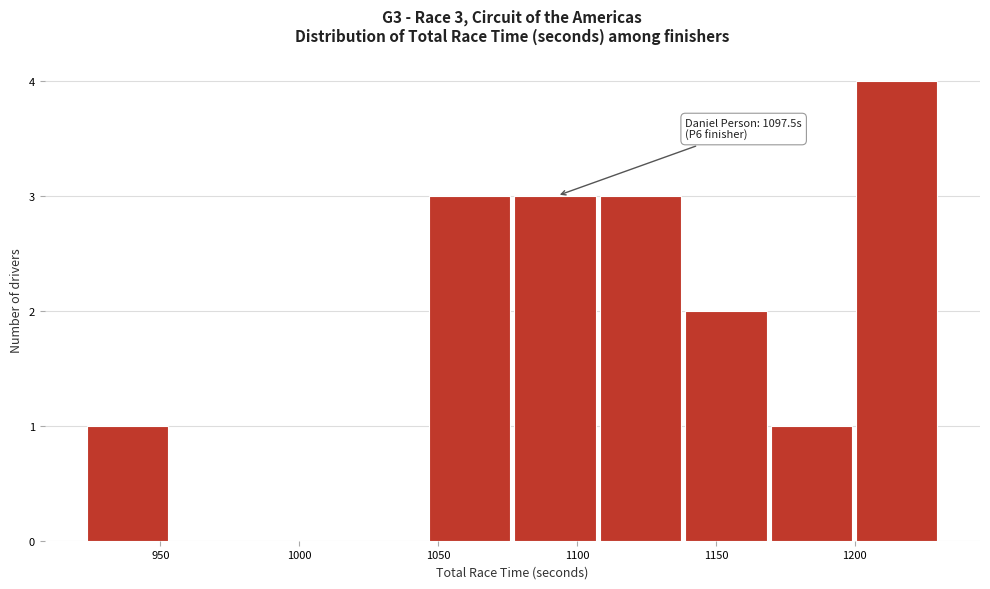

Over which range of the x-axis is the bar tallest?

1200 to 1230